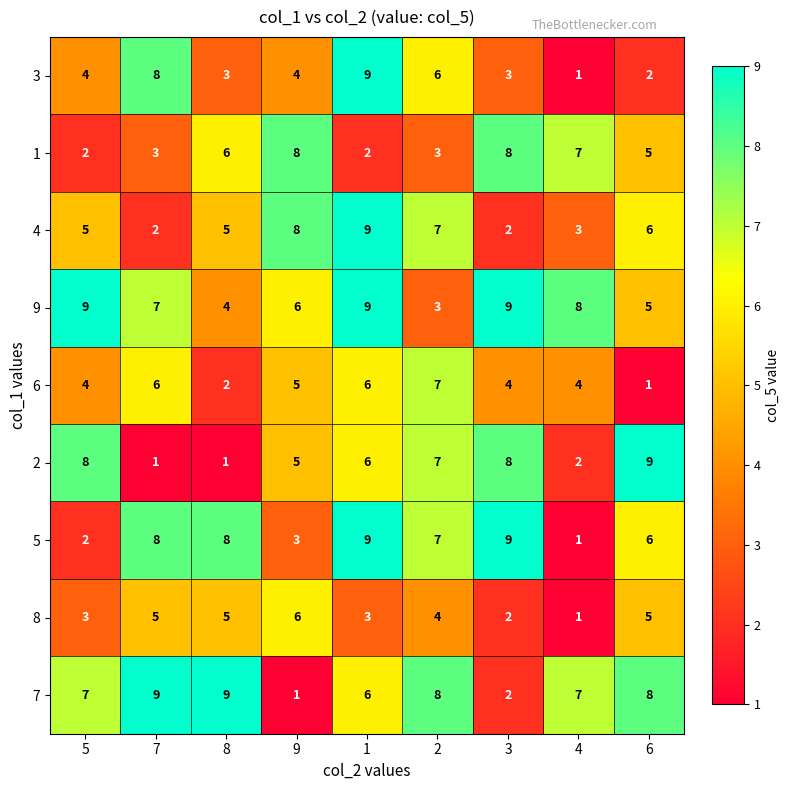

Is the value of 2 at 7 greater than the value of 5 at 3?

No